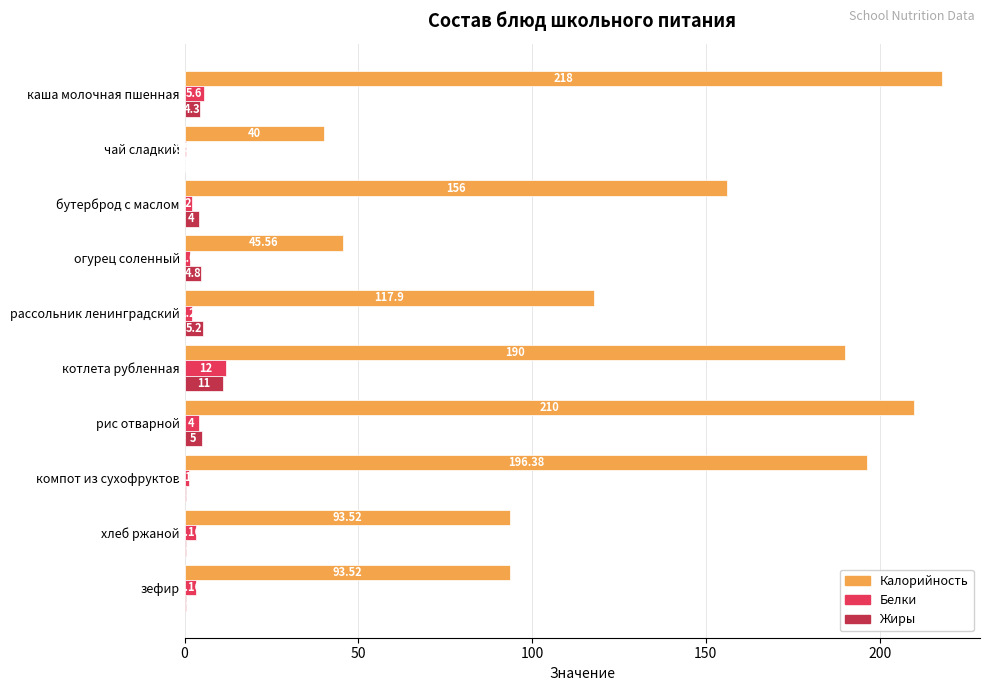

Count the number of data series in this chart.

3